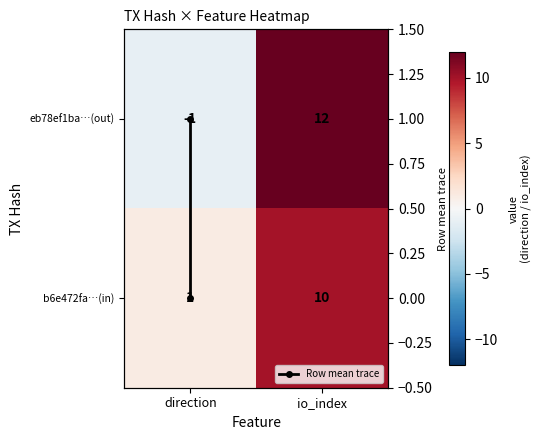

Which has a higher value, io_index or direction?

io_index